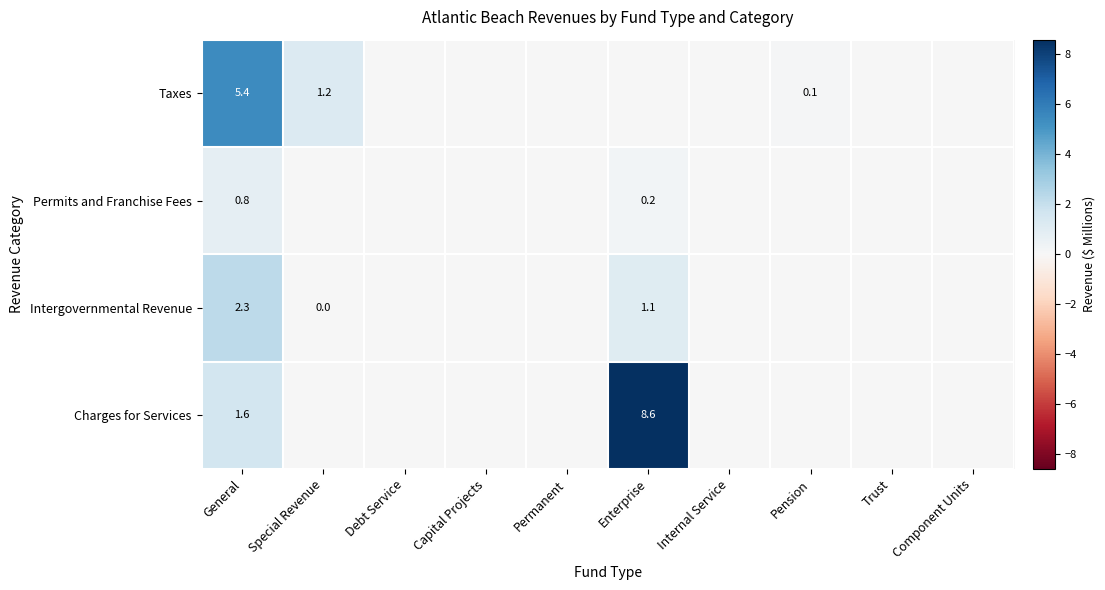

The value of Taxes at Pension is 0.1. True or false?

True